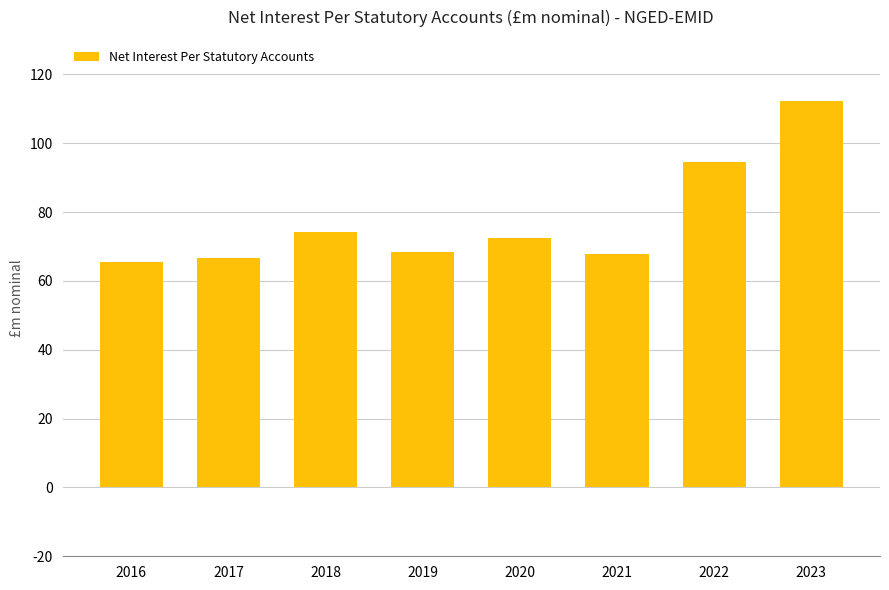

What is the value of the 1st bar from the left?

65.6